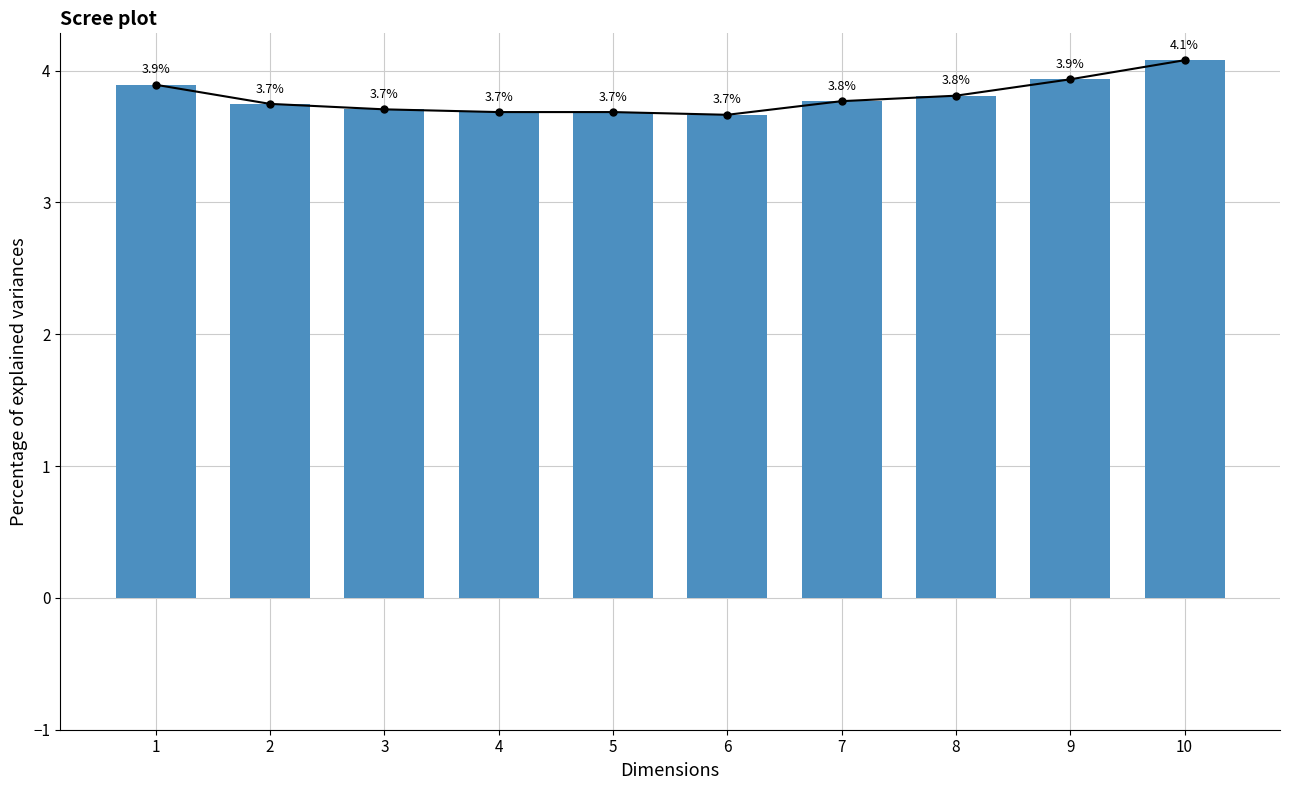

What is the difference between the values at 10 and 8?

0.3